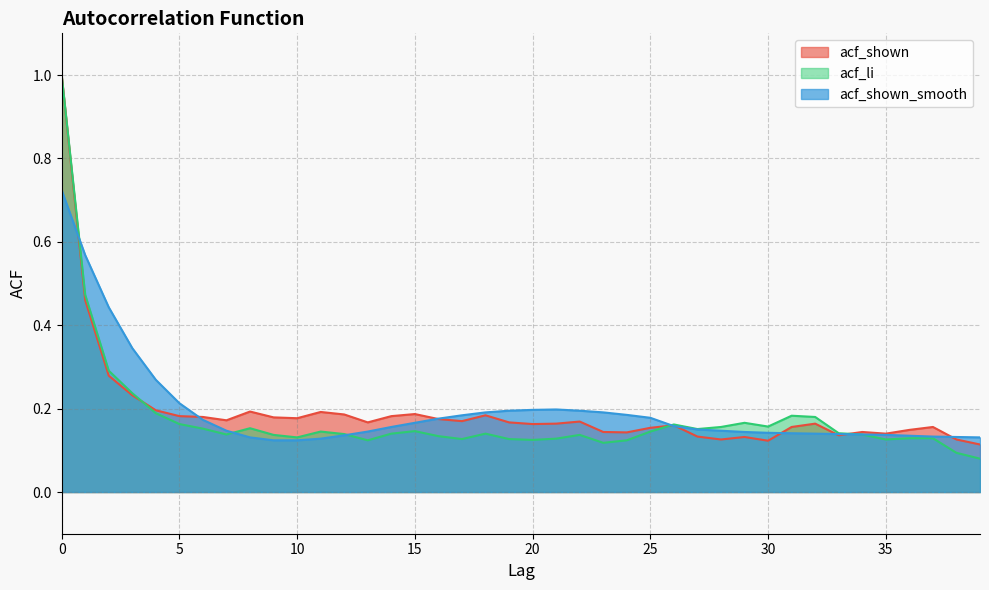

Does the chart display data point markers on the line(s)?

No